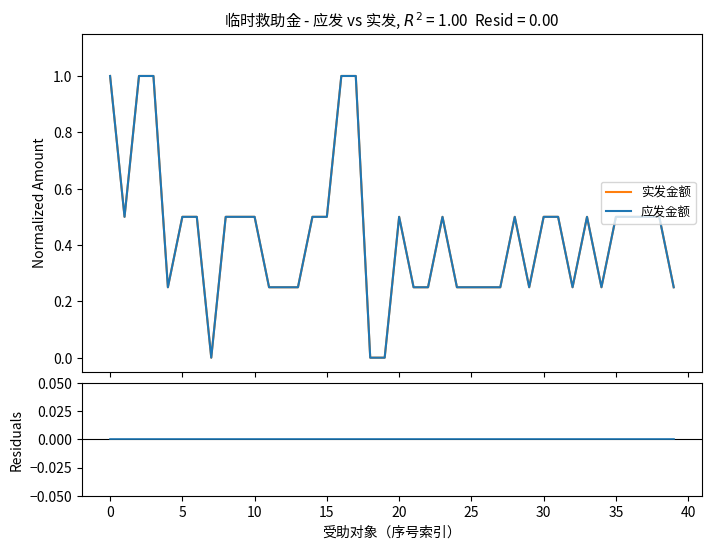

In 实发金额, how many points are higher than both neighbors (excluding endpoints)?

4